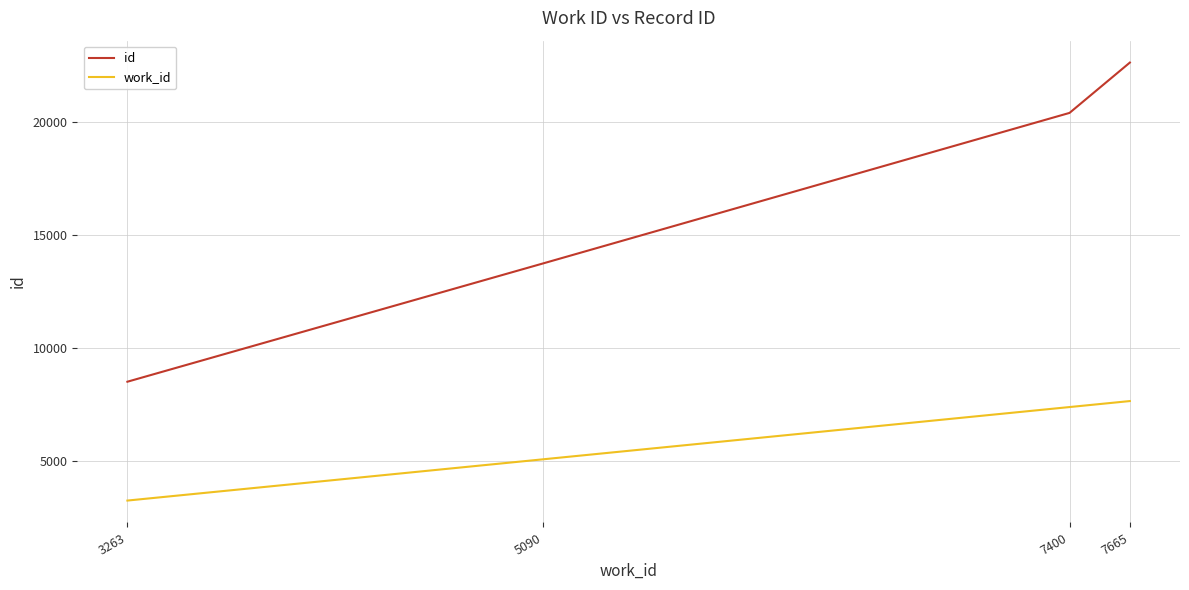

Which series has the largest total across all categories?

id